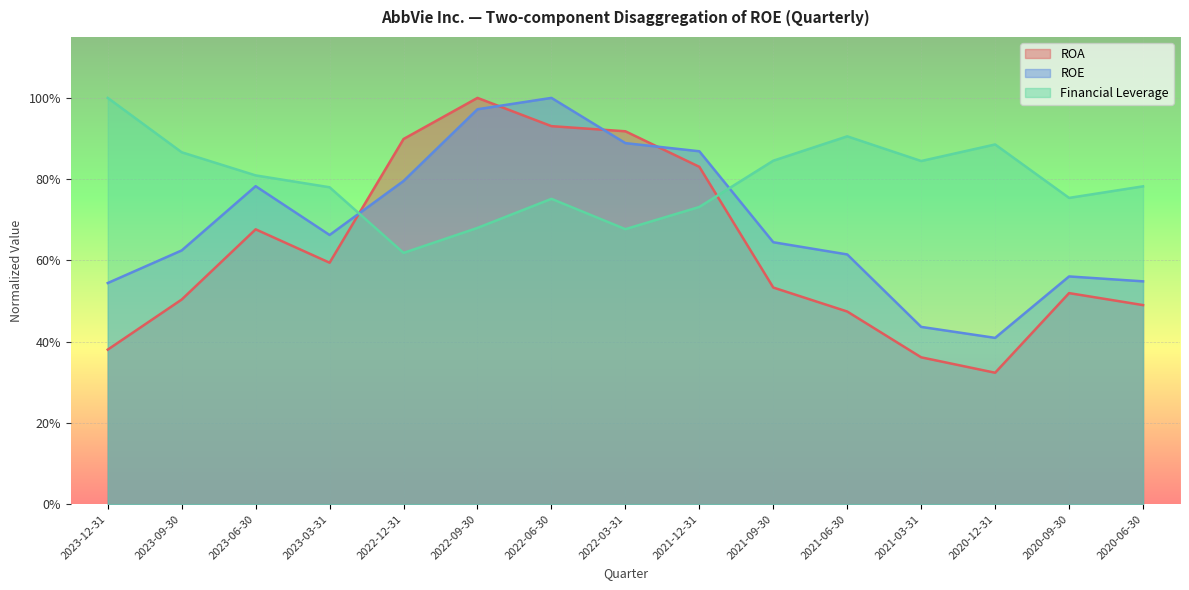

List the labels in order of ROE value, smallest first.

2020-12-31, 2021-03-31, 2023-12-31, 2020-06-30, 2020-09-30, 2021-06-30, 2023-09-30, 2021-09-30, 2023-03-31, 2023-06-30, 2022-12-31, 2021-12-31, 2022-03-31, 2022-09-30, 2022-06-30